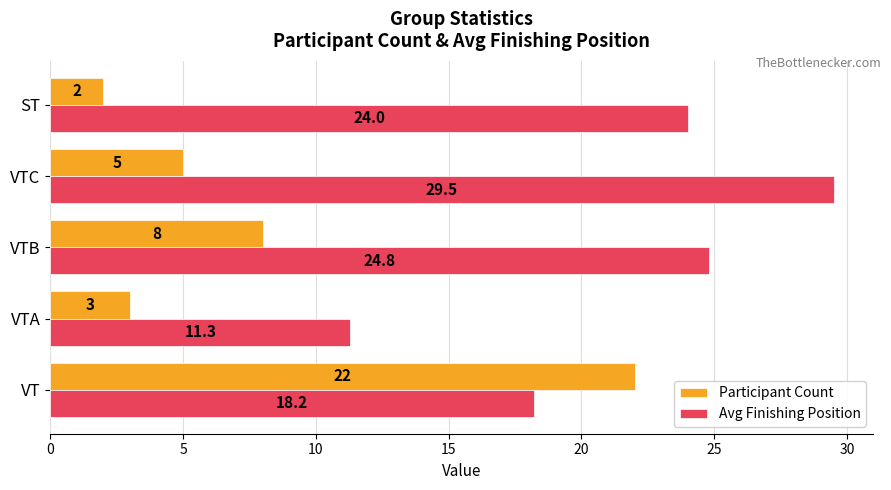

What is the sum of the Participant Count values at VTB and ST?

10.0